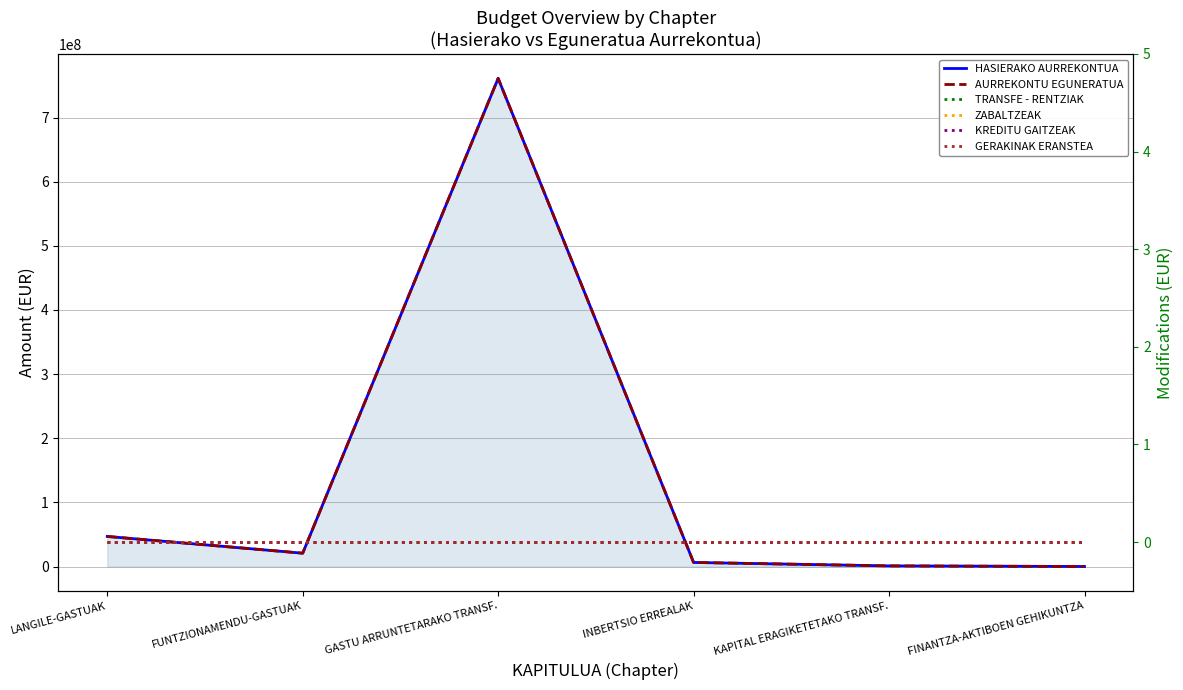

True or false: ZABALTZEAK and GERAKINAK ERANSTEA cross at least once.

False